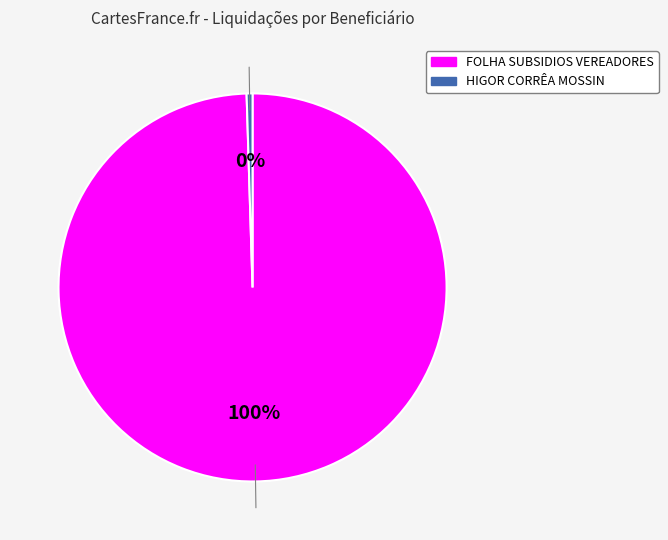

Count the number of slices in the pie.

2